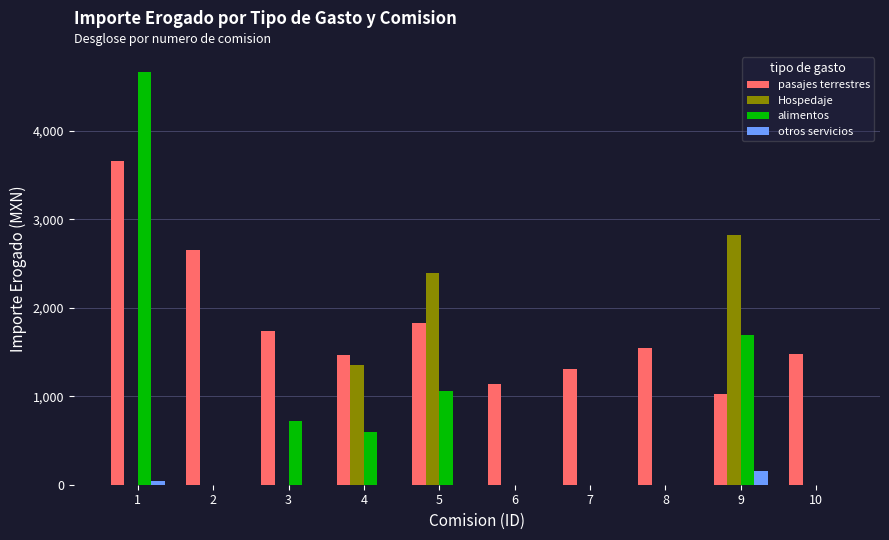

What value does the alimentos series have at 5?

1063.0